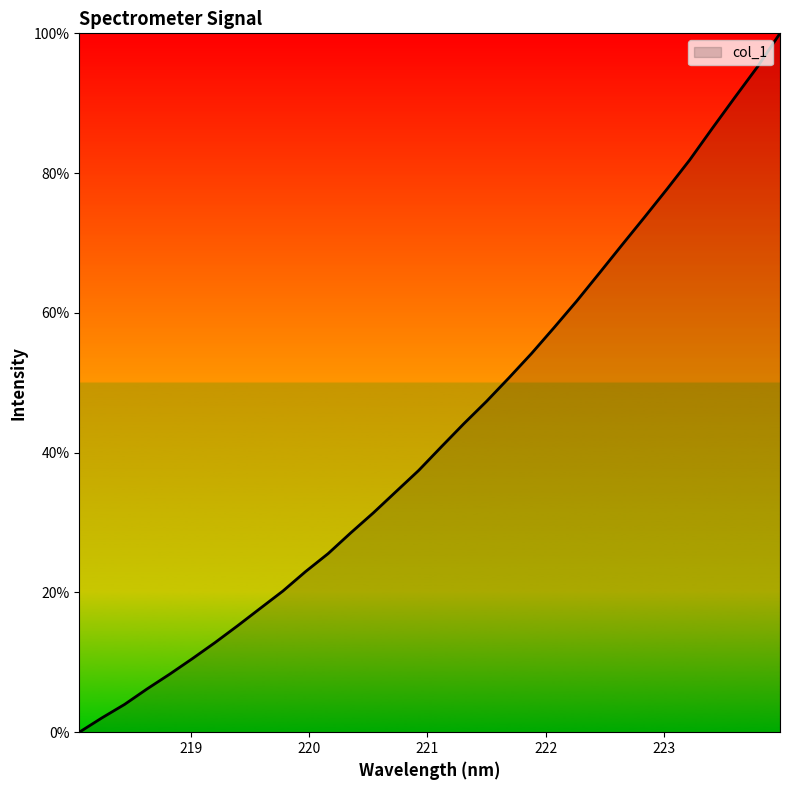

What is the greatest value displayed?

100.0